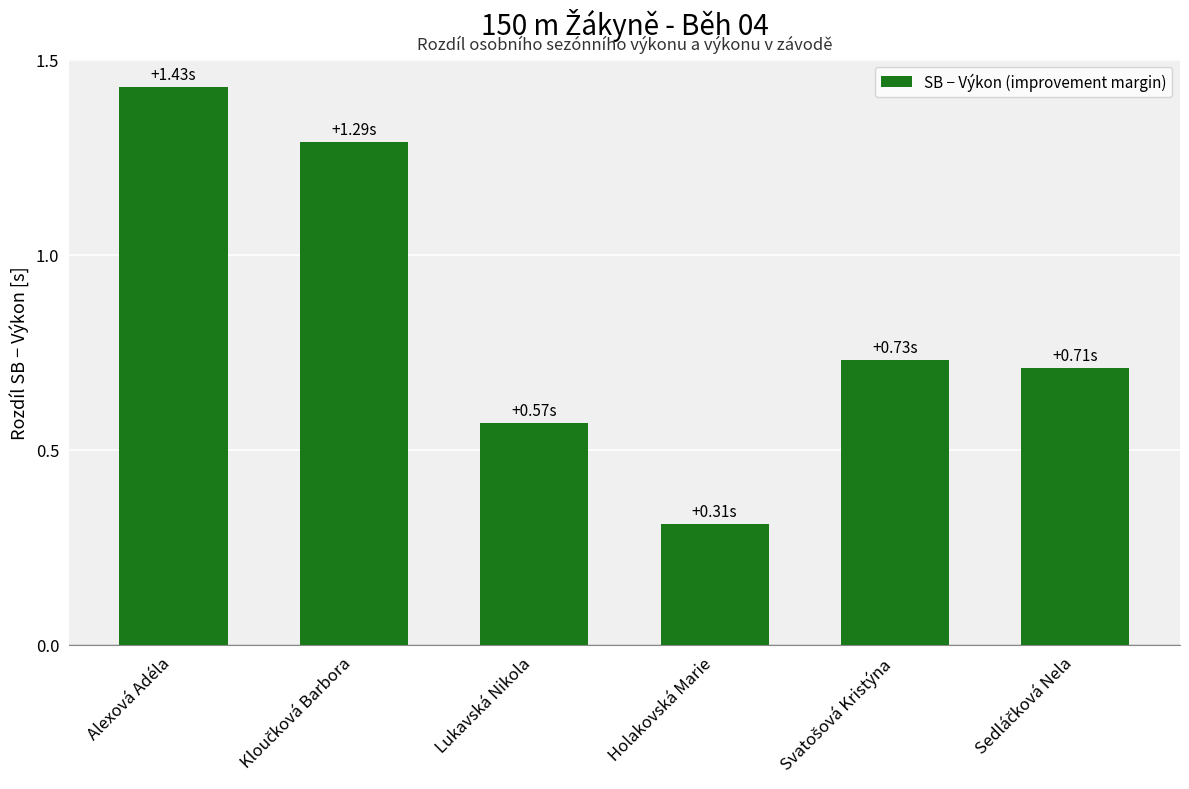

What is the sum of all values?

5.0